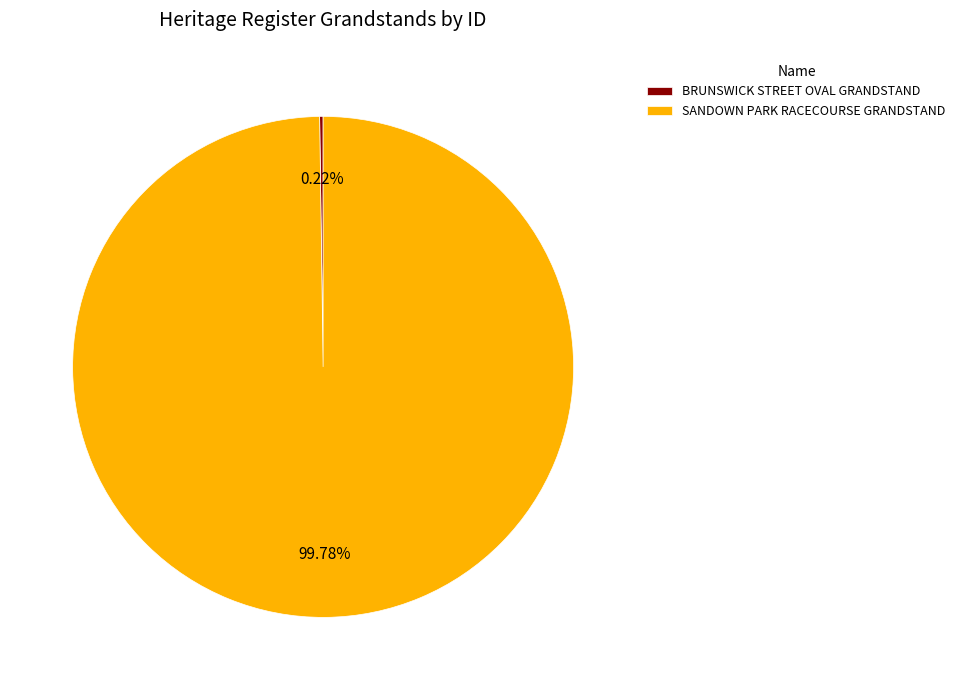

Which slice is the largest?

SANDOWN PARK RACECOURSE GRANDSTAND